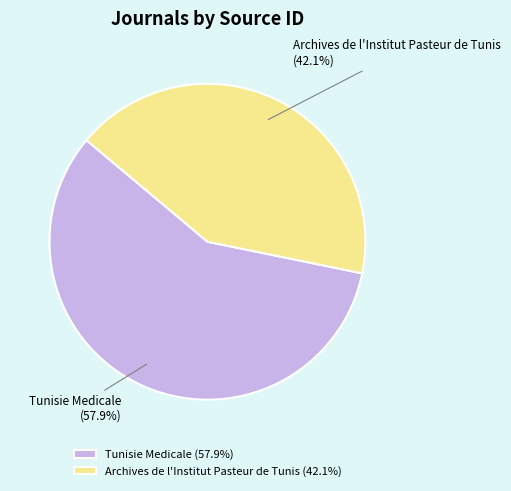

Does any single category account for the majority?

Yes